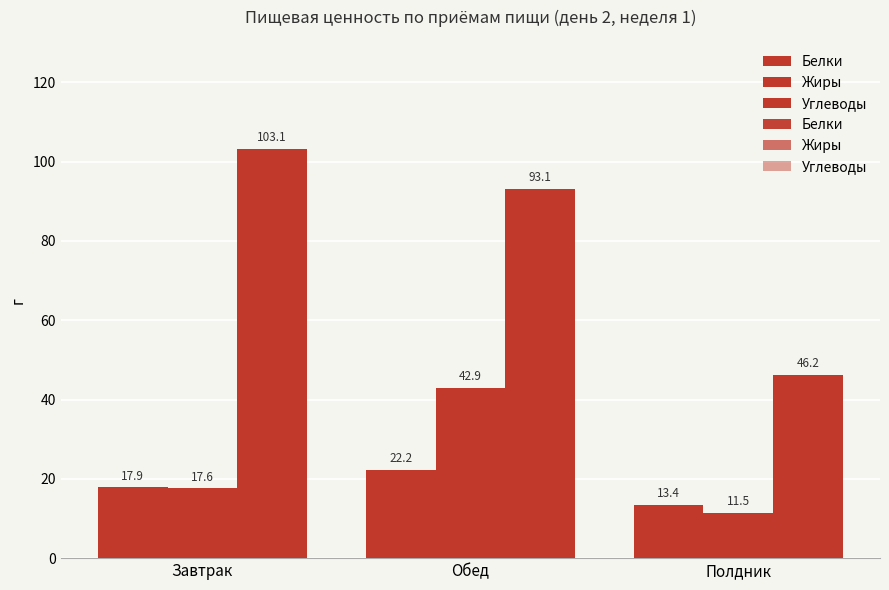

How many bars are there in total?

9